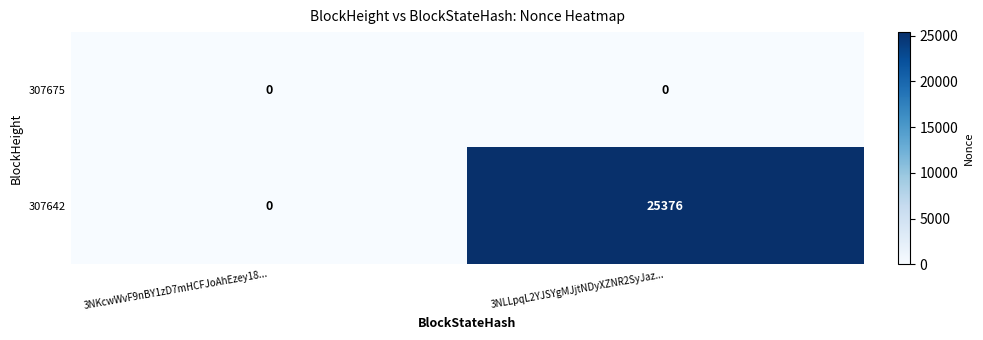

How many series are shown in this chart?

2